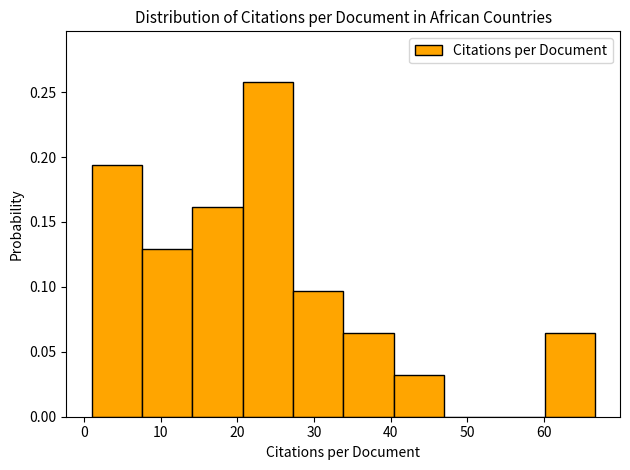

Over which range of the x-axis is the bar tallest?

21 to 27